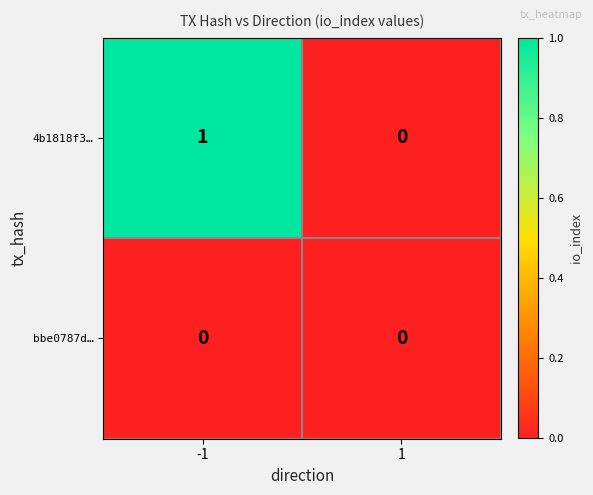

Which series has the widest spread of values?

4b1818f3…